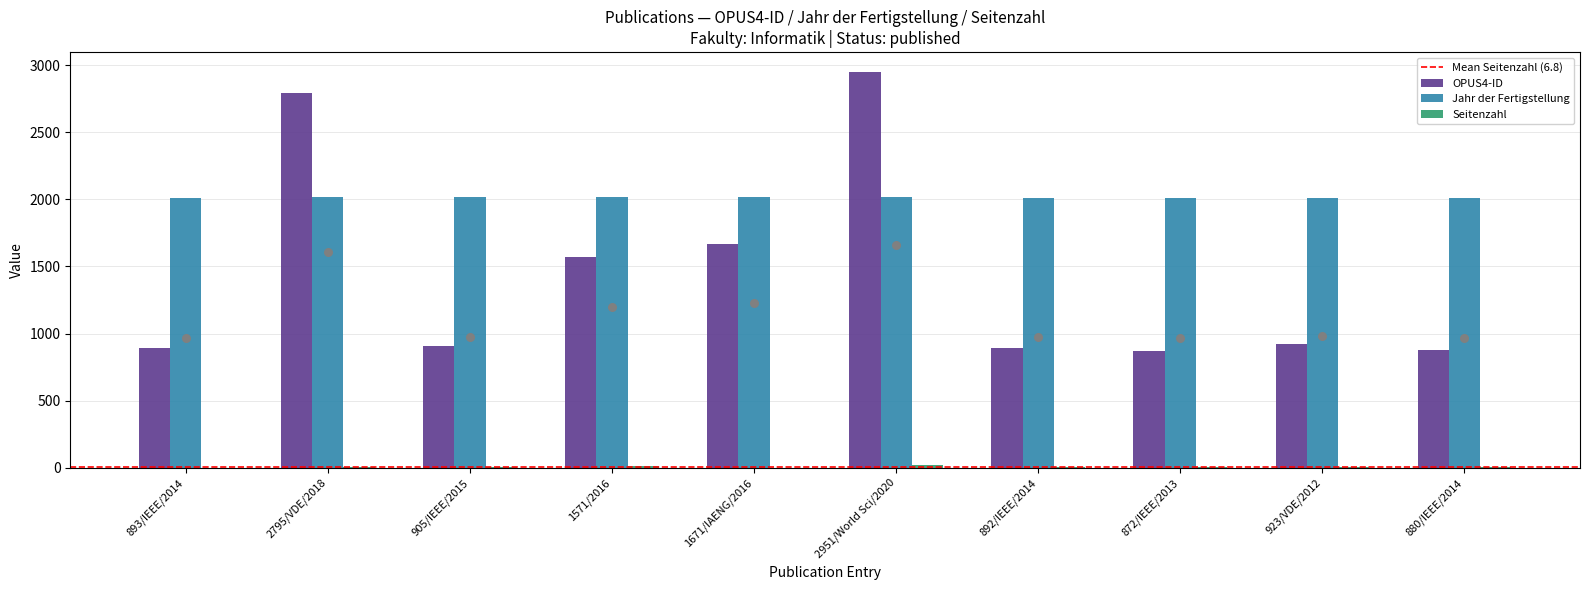

Which series has the largest Y range (max minus min)?

OPUS4-ID